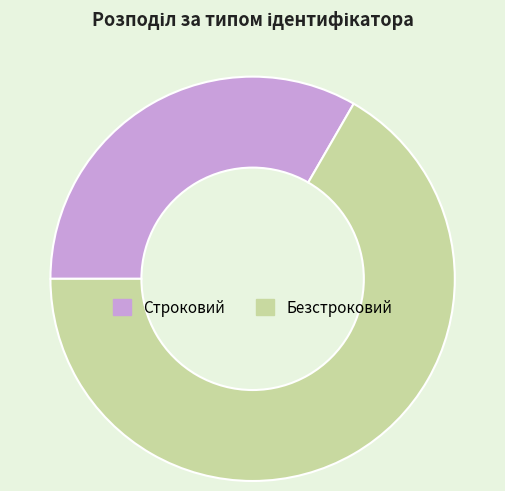

Rank the categories by value from highest to lowest.

Безстроковий, Строковий